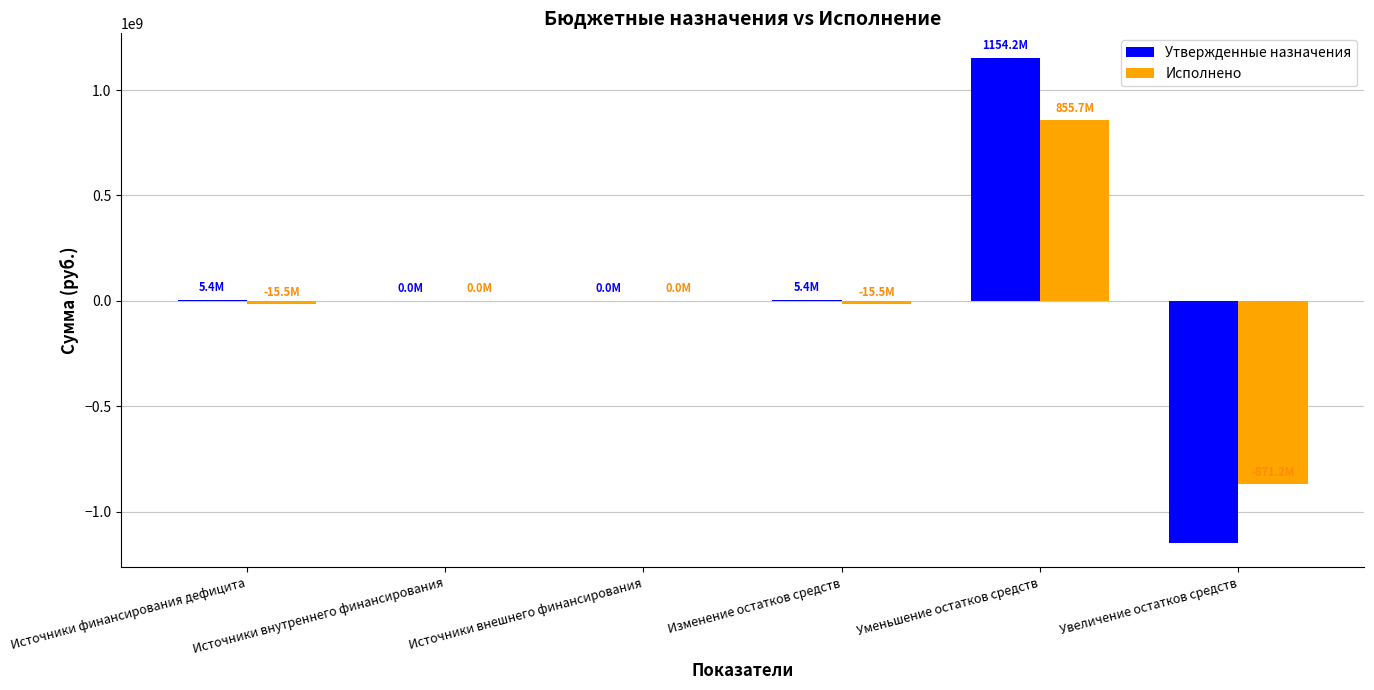

Is the value of Утвержденные назначения at Уменьшение остатков средств greater than the value of Исполнено at Источники внешнего финансирования?

Yes